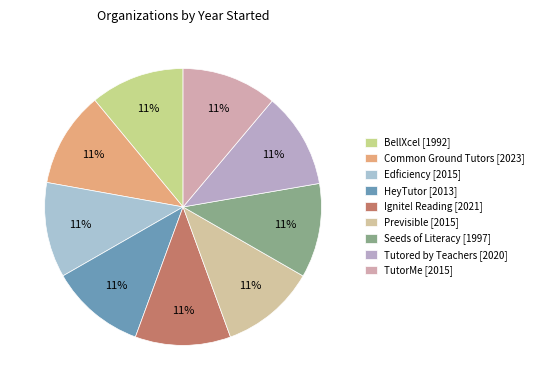

Rank the categories by value from lowest to highest.

BellXcel, Seeds of Literacy, HeyTutor, Edficiency, Previsible, TutorMe, Tutored by Teachers, Ignite! Reading, Common Ground Tutors